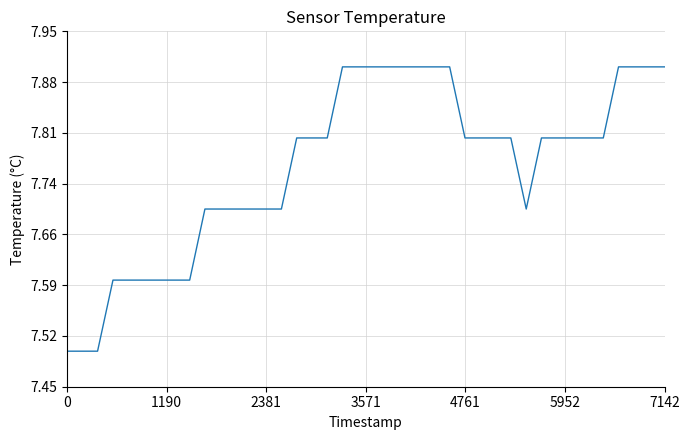

Reading left to right, extract all data points from this chart.

7.5	7.5	7.5	7.6	7.6	7.6	7.6	7.6	7.6	7.7	7.7	7.7	7.7	7.7	7.7	7.8	7.8	7.8	7.9	7.9	7.9	7.9	7.9	7.9	7.9	7.9	7.8	7.8	7.8	7.8	7.7	7.8	7.8	7.8	7.8	7.8	7.9	7.9	7.9	7.9